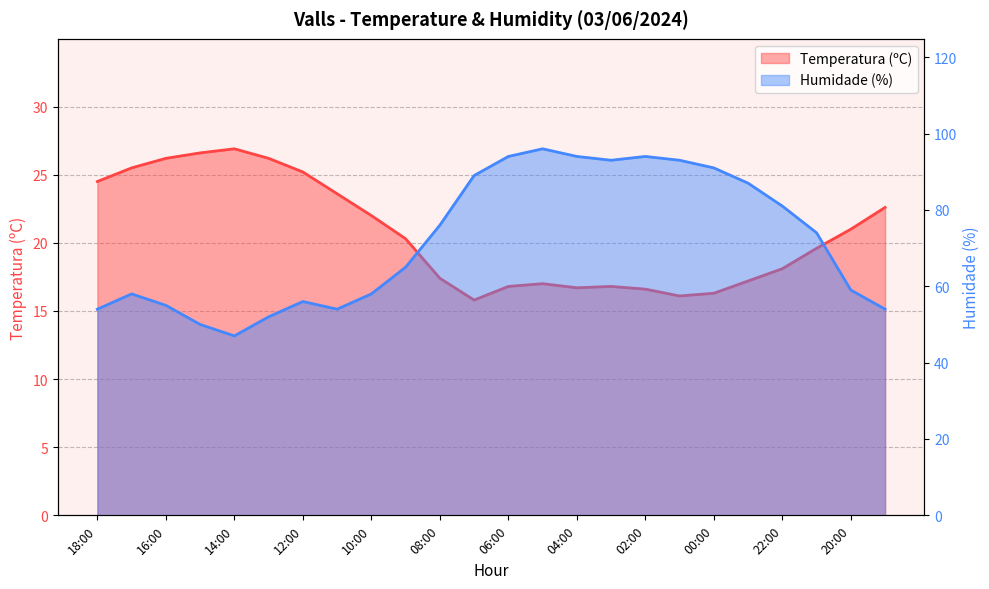

What is the value of the Temperatura (ºC) point at the 15th from the left?

16.7